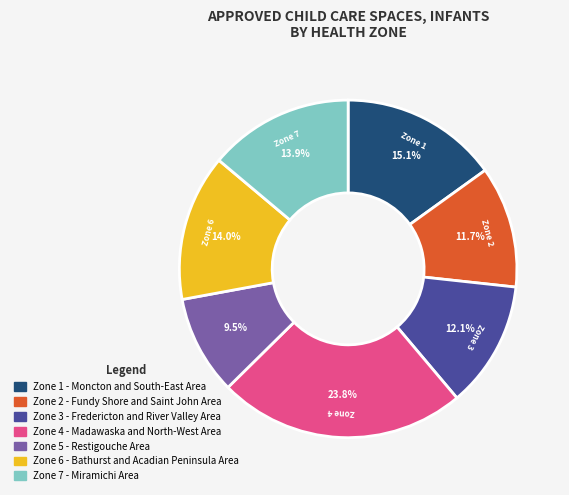

Count the number of slices in the pie.

7